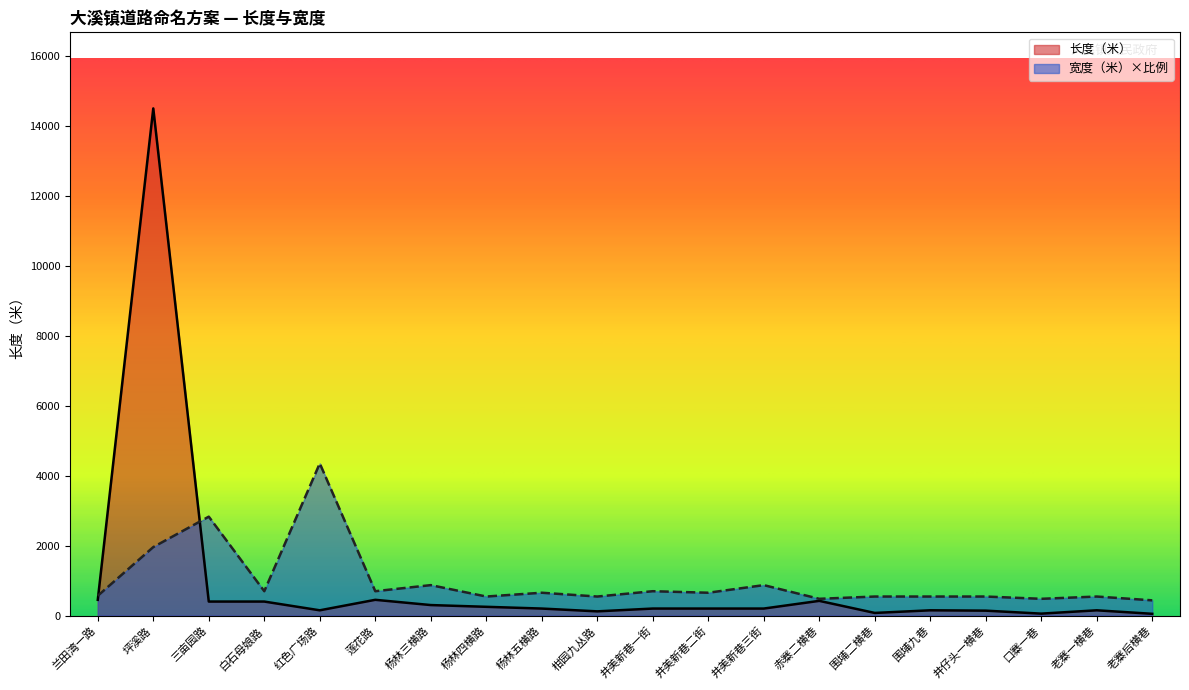

Which series has the largest total across all categories?

宽度（米）